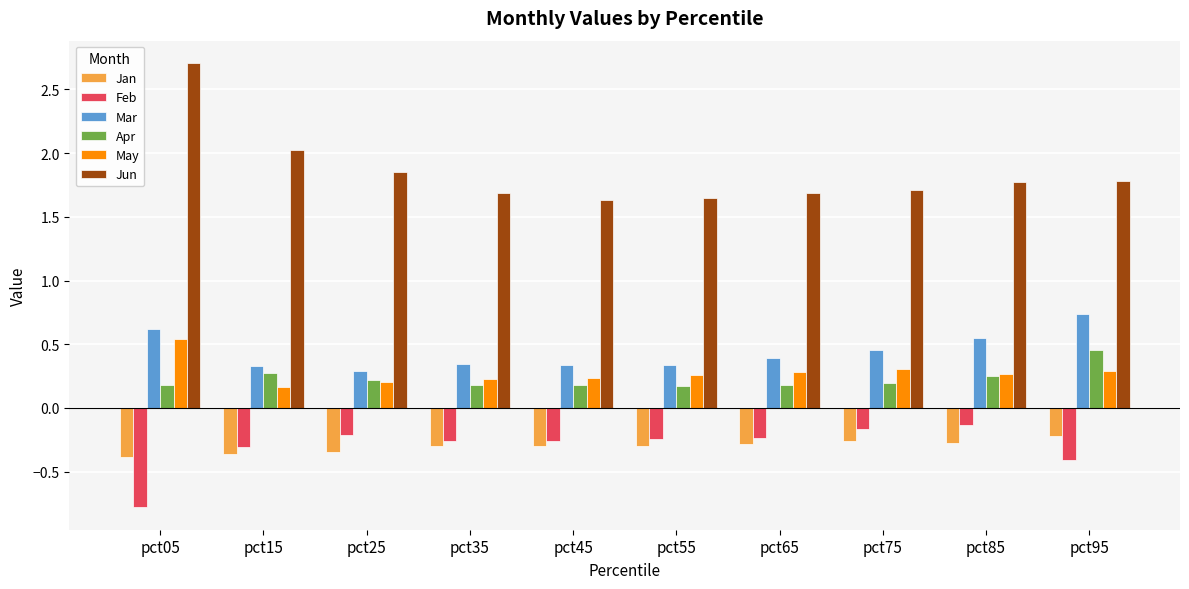

List the series in order of their peak value, highest first.

Jun, Mar, May, Apr, Feb, Jan